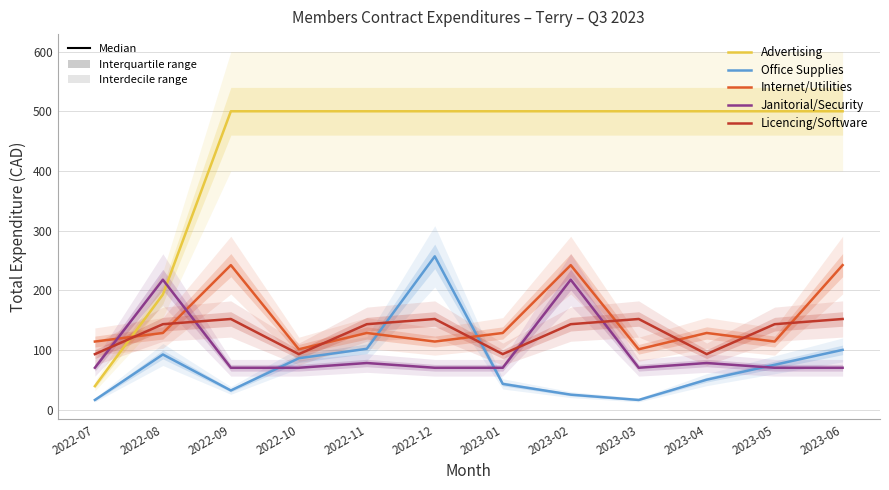

What is the value of the Janitorial/Security point at the 5th from the left?

78.0